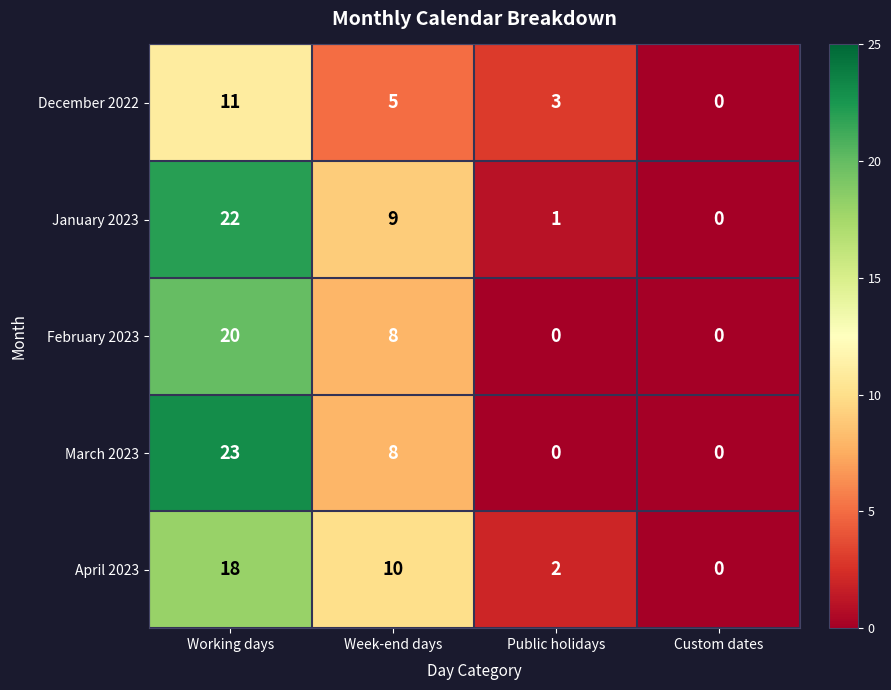

Which series has the largest range (max minus min)?

March 2023